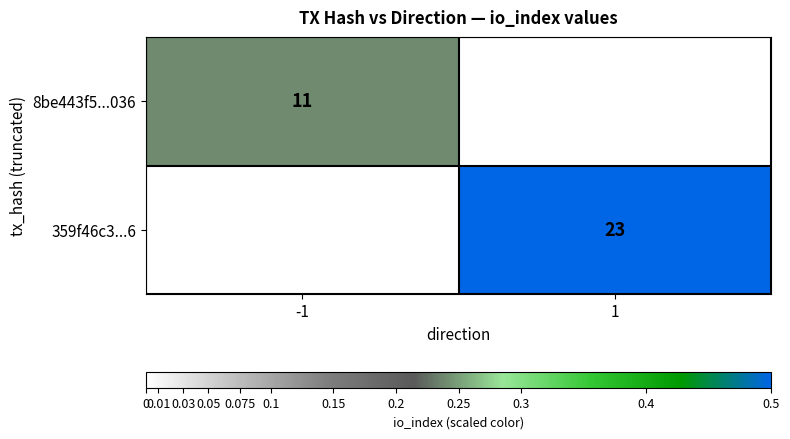

Is the value of 8be443f5...036 at -1 greater than the value of 359f46c3...6 at 1?

No